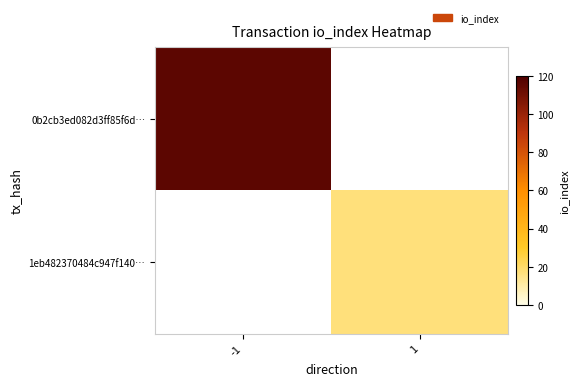

What is the highest value of the 0b2cb3ed082d3ff85f6d… series?

116.0